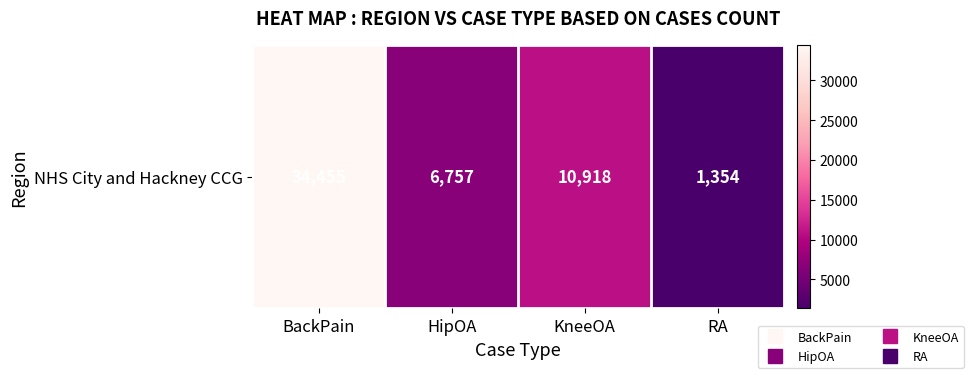

Is it true that the value at BackPain is 23762?

False